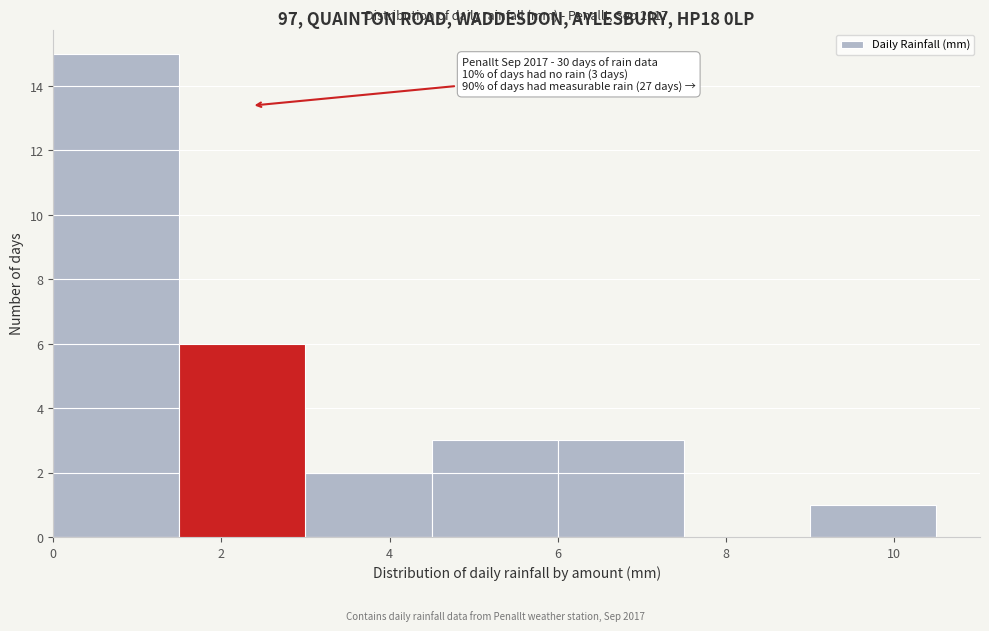

Over which range of the x-axis is the bar tallest?

0.0 to 1.5